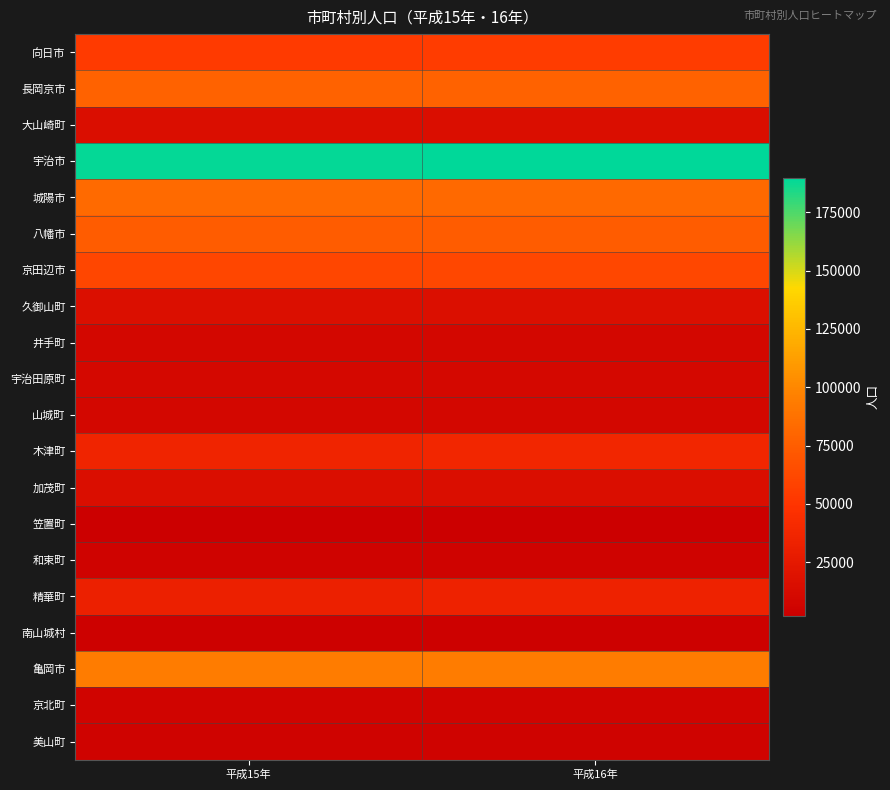

Between 平成15年 and 平成16年, which is larger?

平成16年